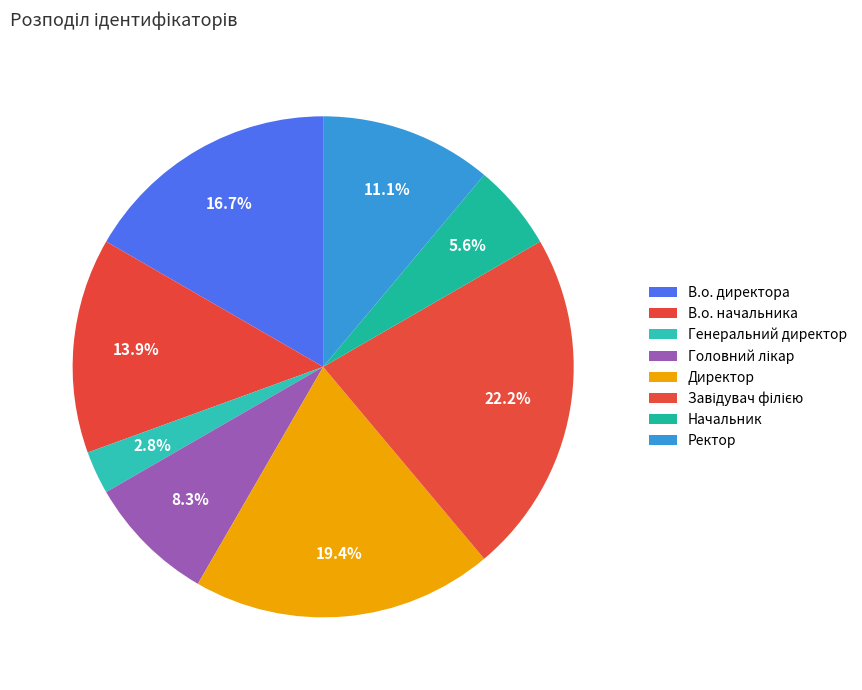

What is the ratio of the value at Директор to the value at Генеральний директор?

7.0